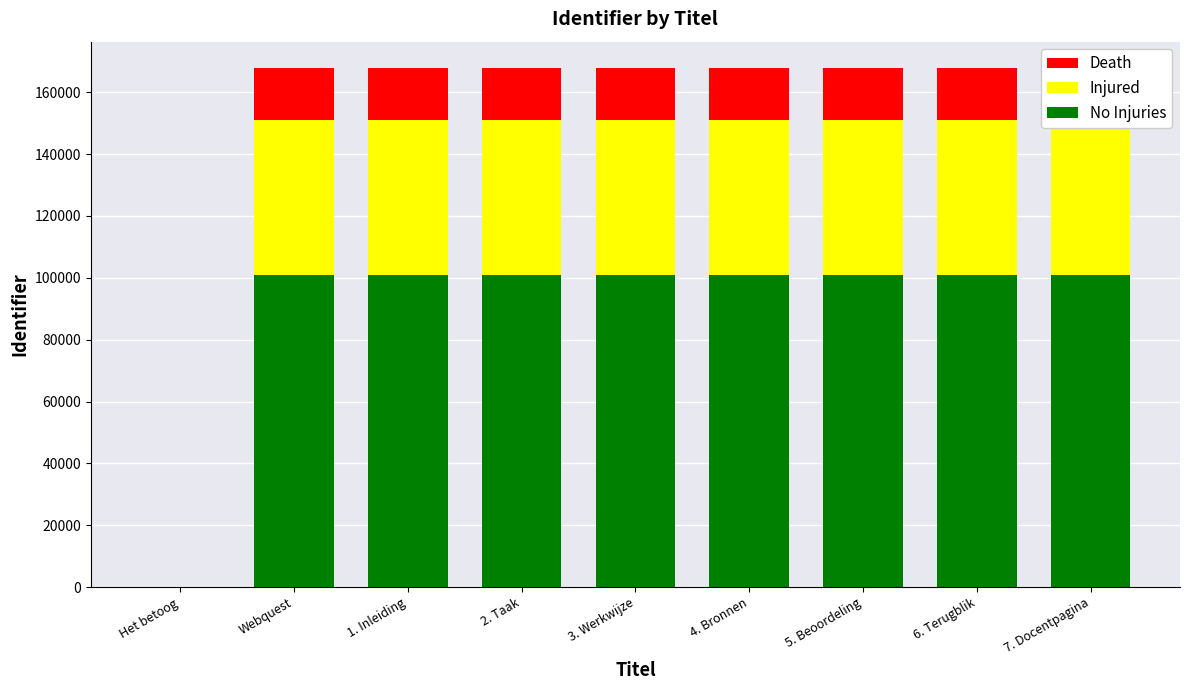

The value of Injured at 7. Docentpagina is 50380. True or false?

True